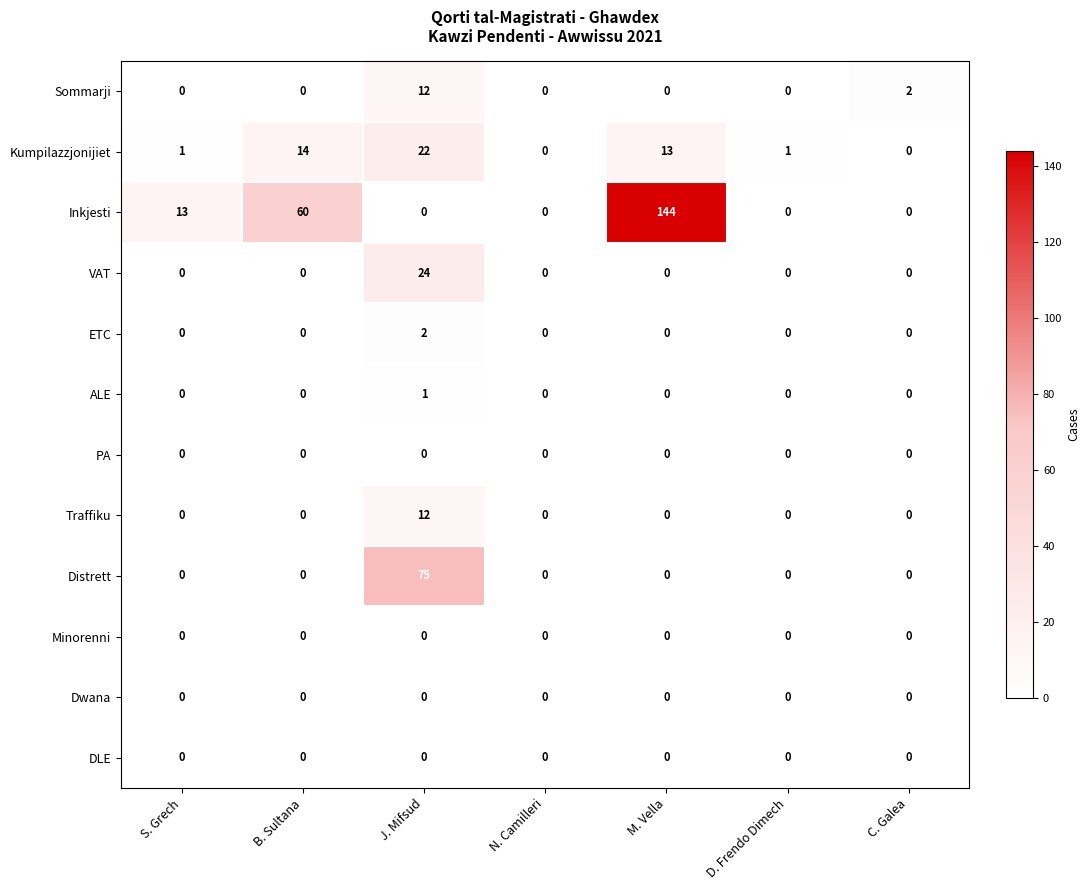

What is the difference between the maximum and second lowest values in the Inkjesti series?

144